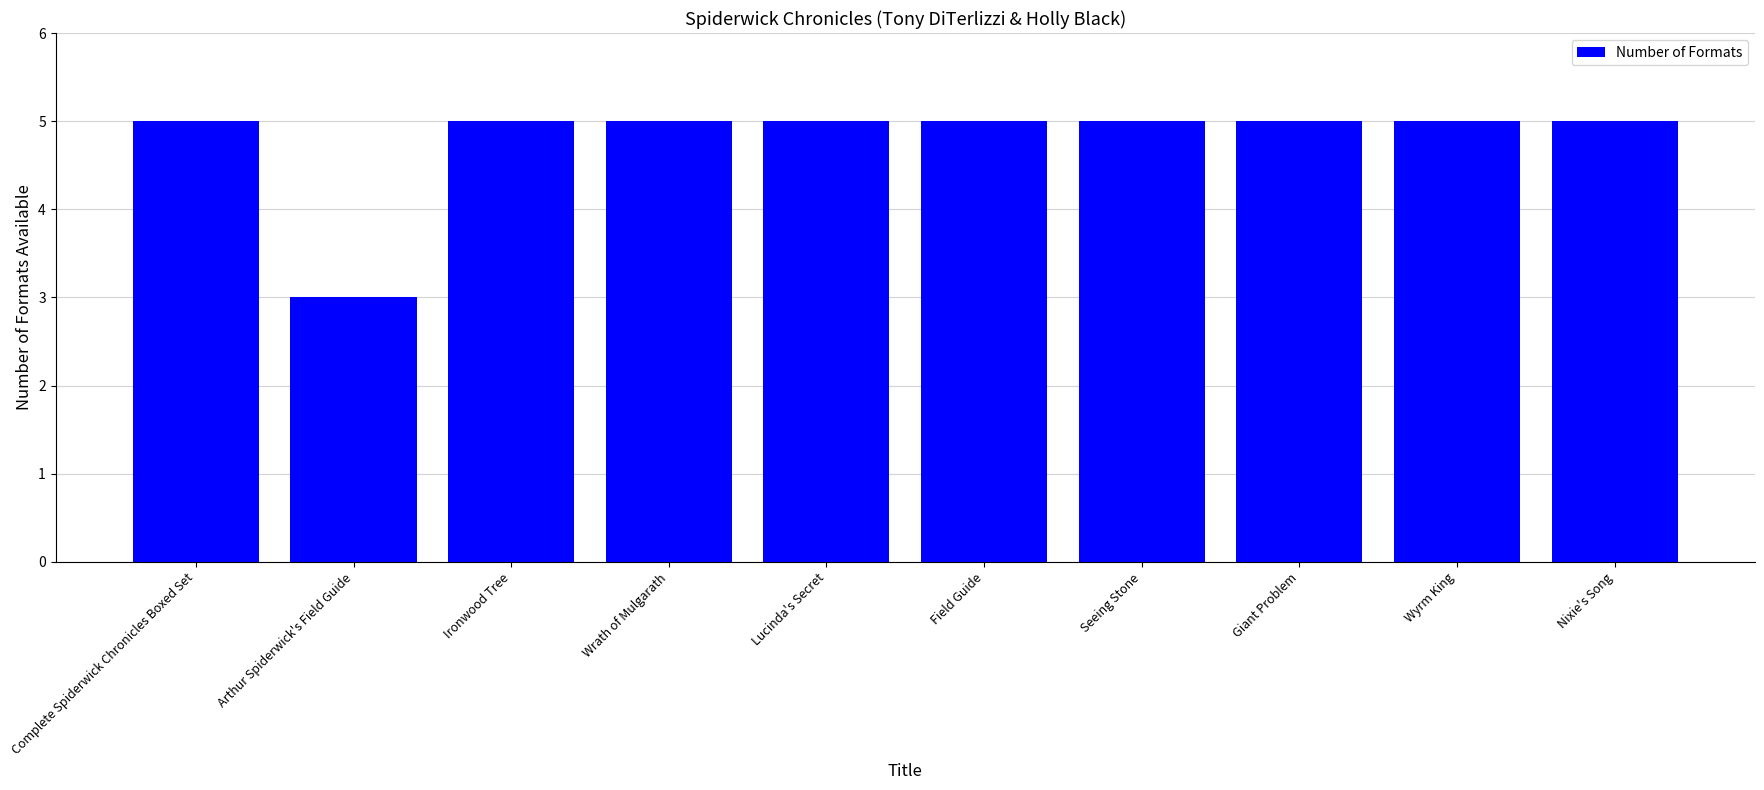

At which category does the chart reach its minimum across all series?

Arthur Spiderwick's Field Guide